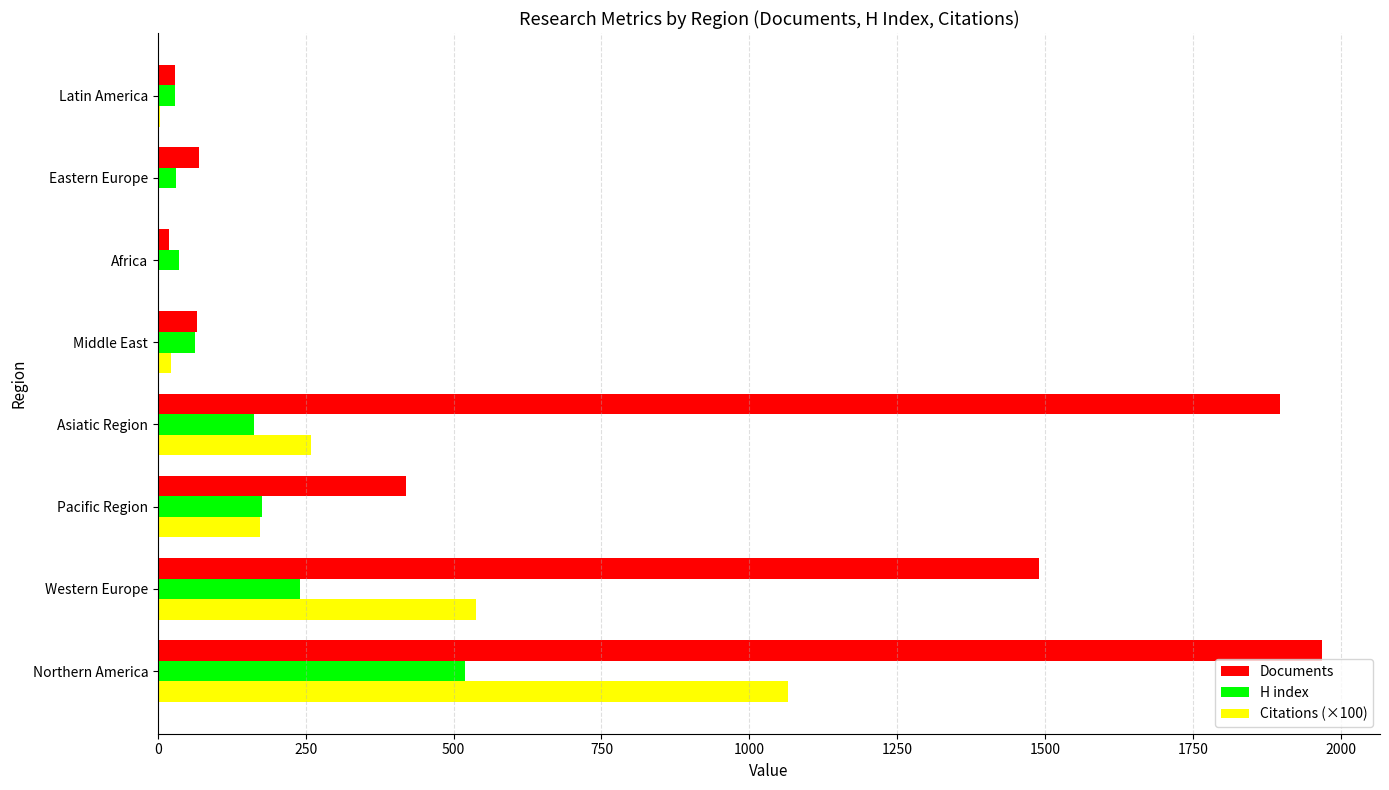

What is the sum of all Citations (×100) values?

2065.4